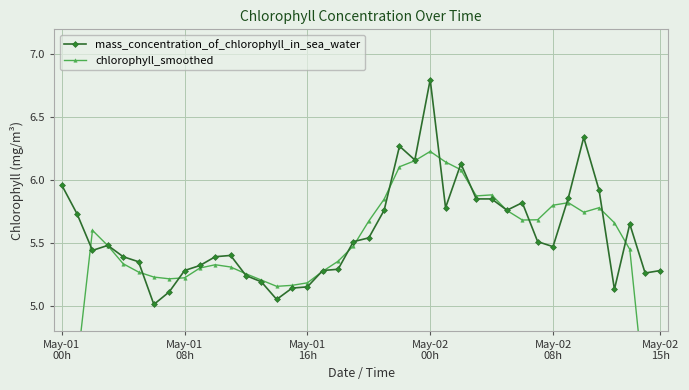

What is the total value across all series at 18?

10.6